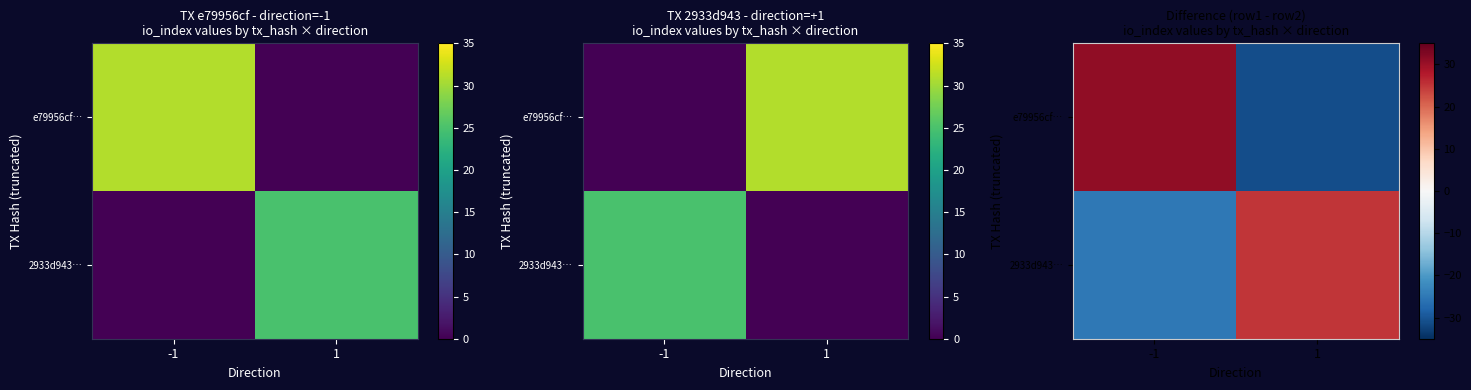

What is the approximate value of 2933d943… at -1, to the nearest 10?

-20